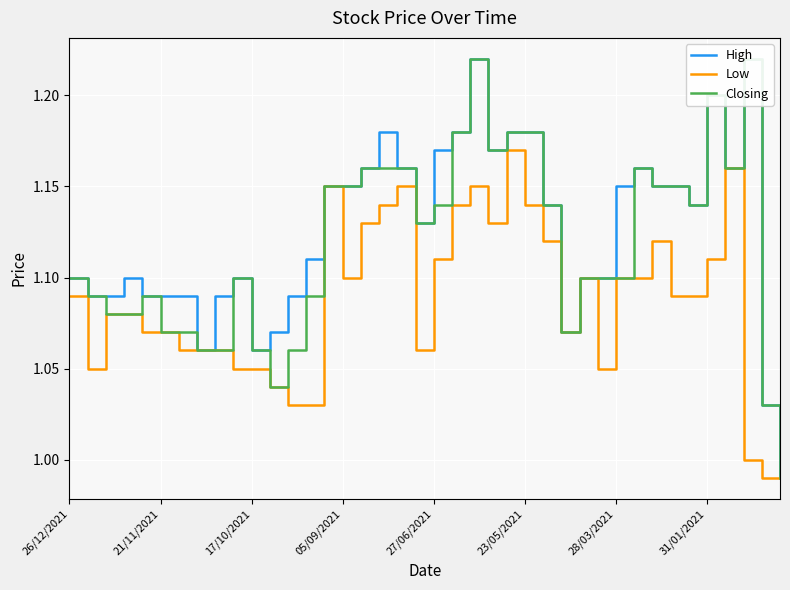

At 13, list the series in order from smallest to largest.

Low, Closing, High